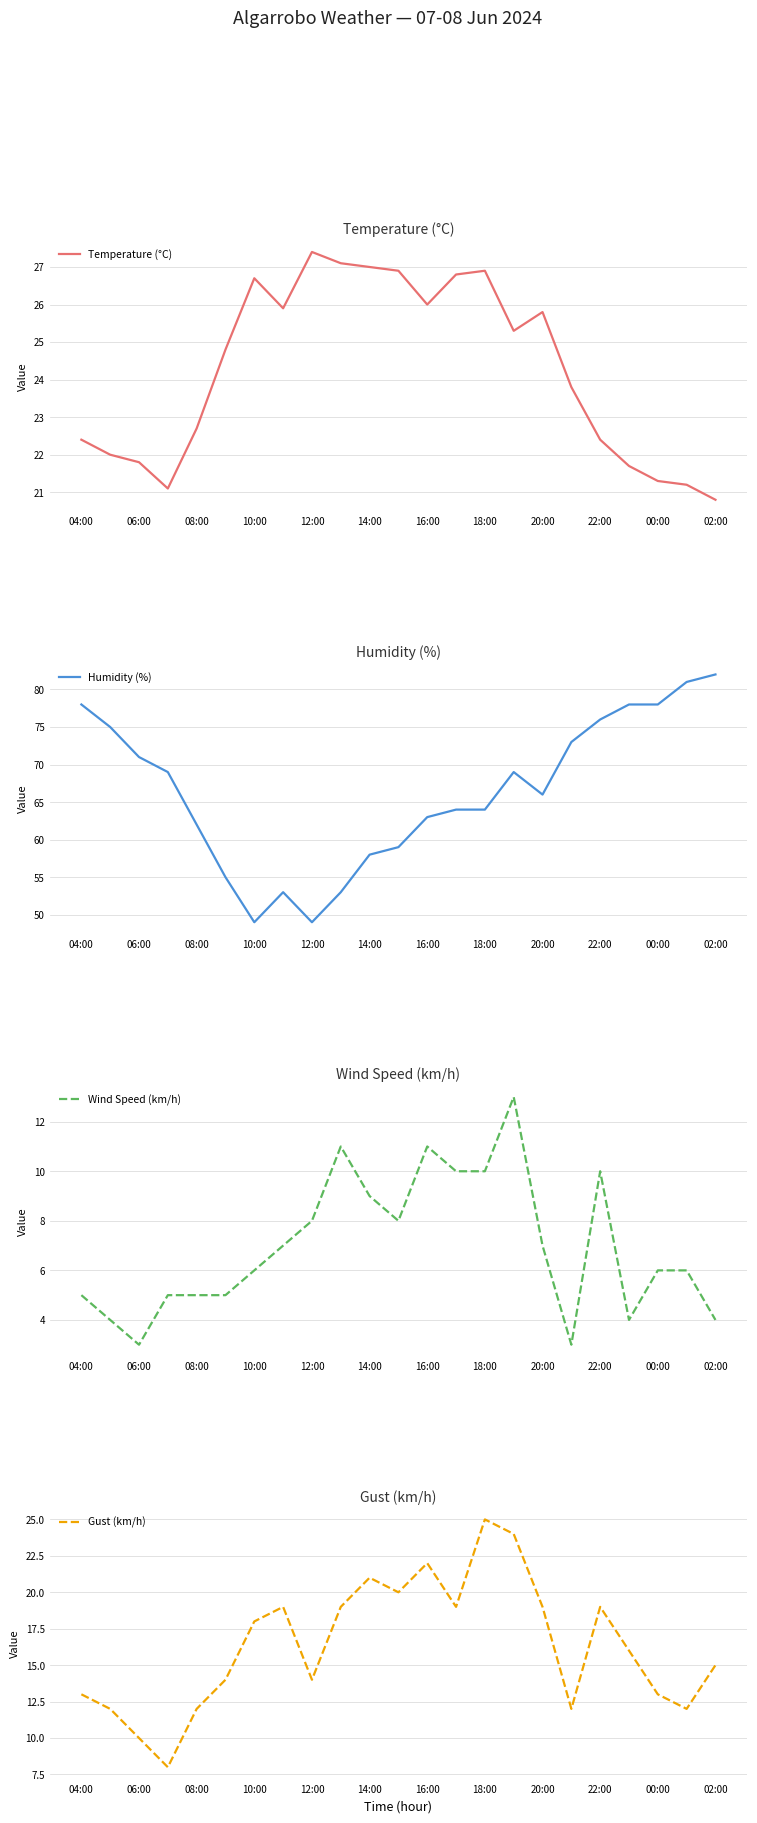

Which category has the highest value in the Temperature (°C) series?

12:00